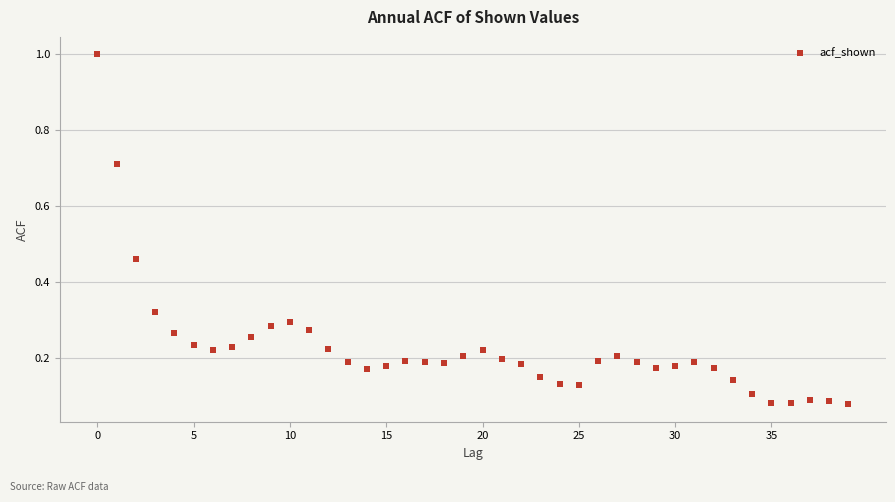

What is the range of Y values (max minus min)?

0.9